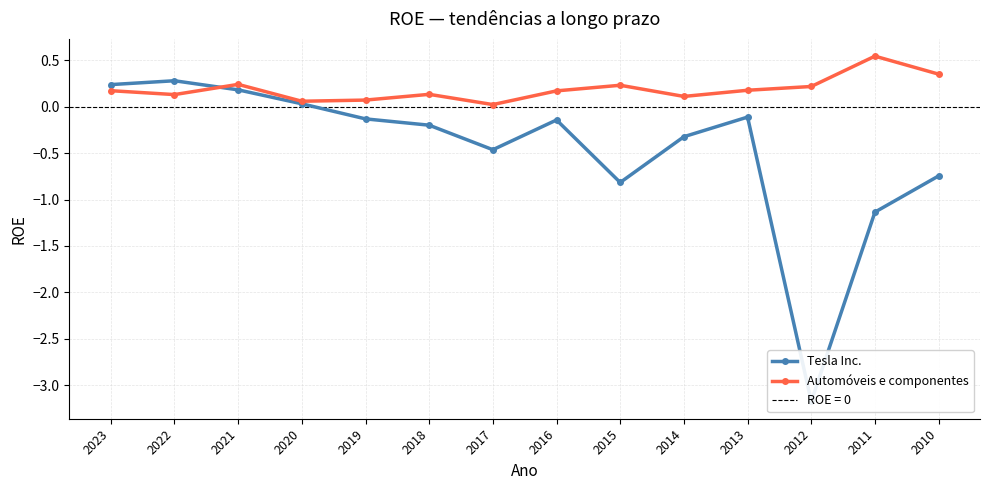

At which category is the sum across all series the highest?

2021